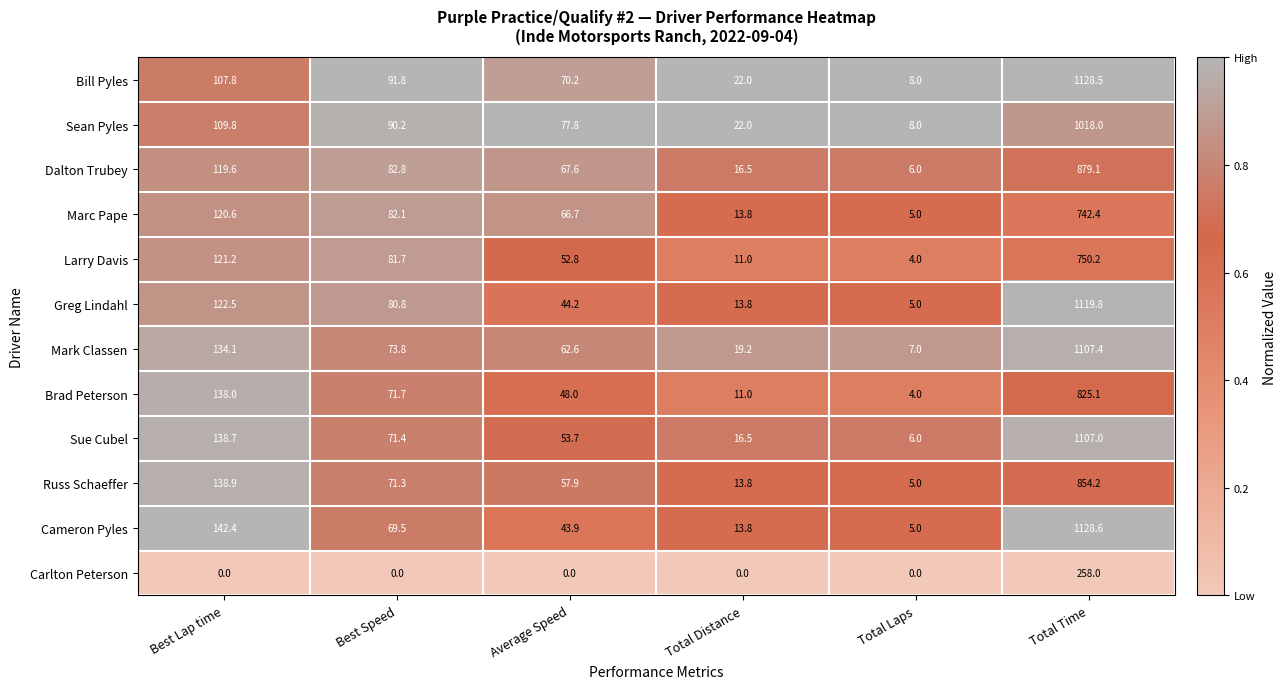

At which category is the sum across all series the highest?

Total Time